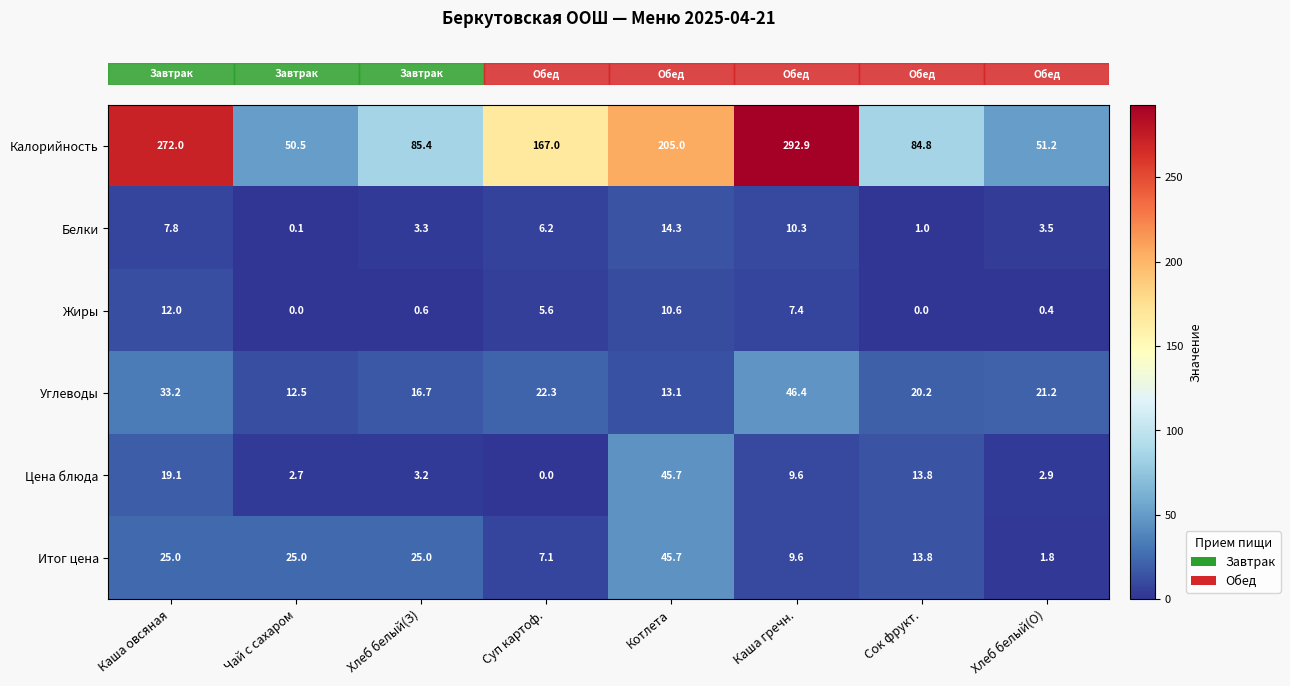

At how many categories does at least one series exceed 8?

8